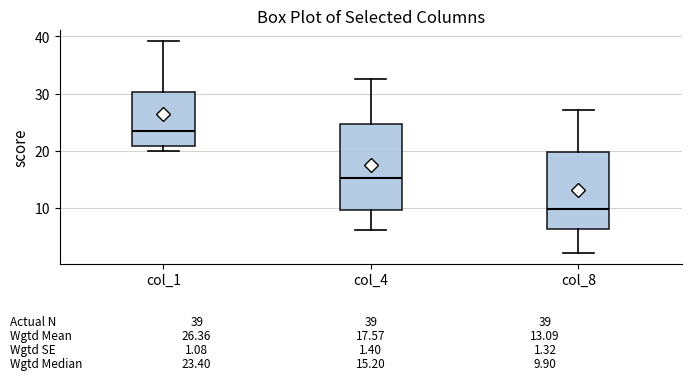

Which box's median line is the lowest?

col_8